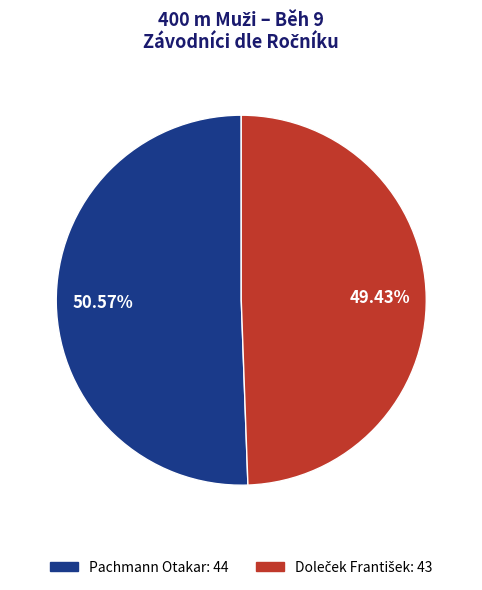

To the nearest percent, what portion does Pachmann Otakar represent?

51%